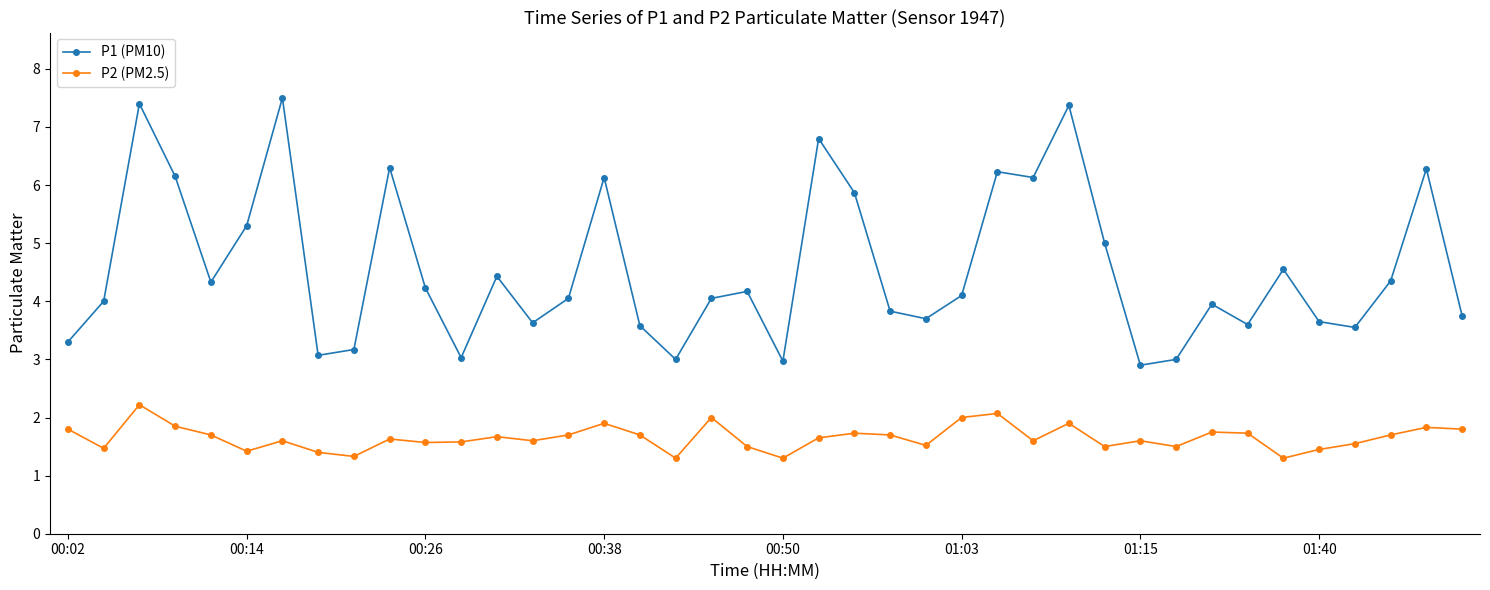

How many lines are shown in the chart?

2